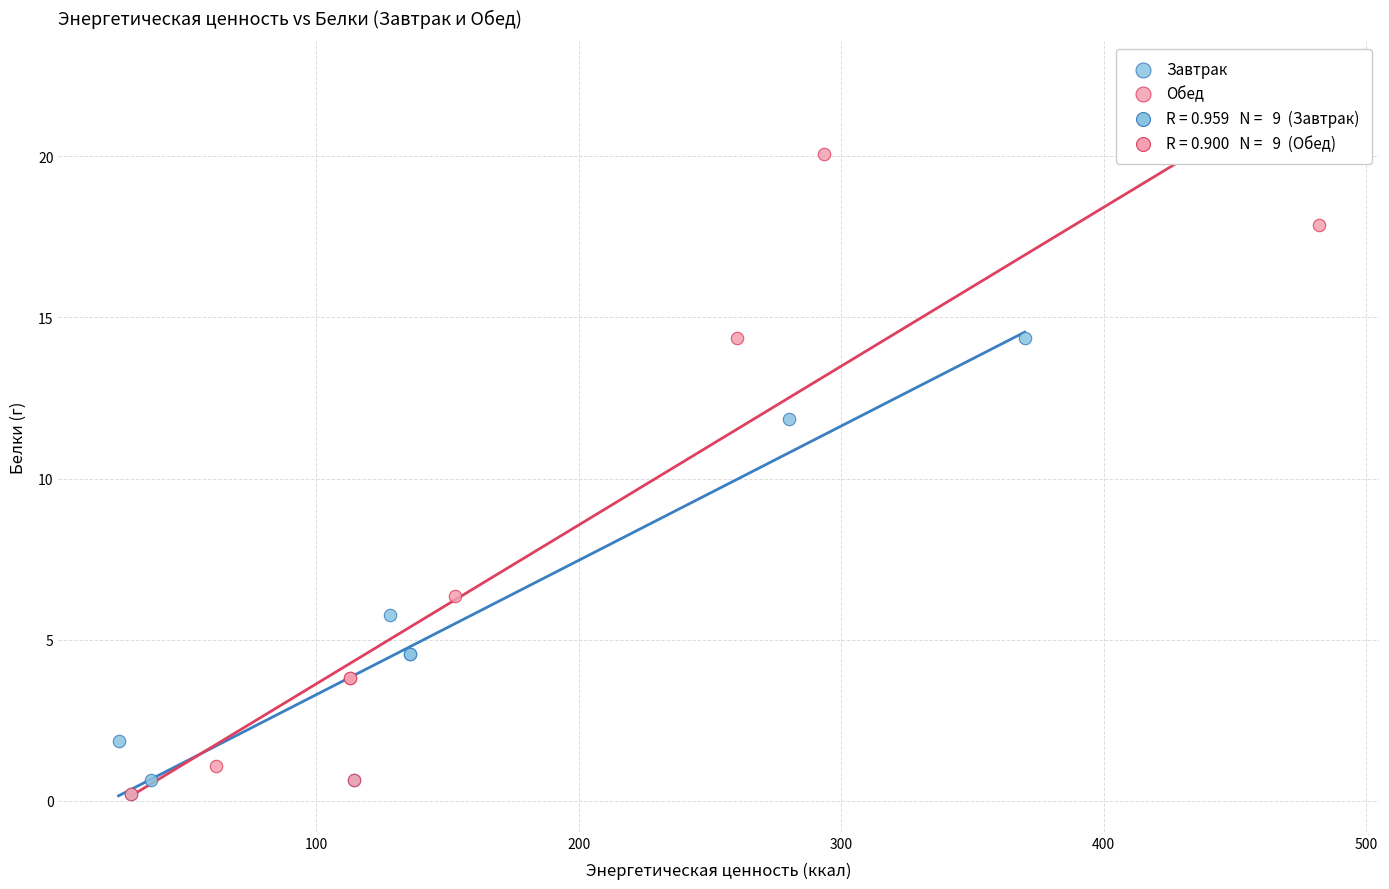

Which series contains the highest Y value?

Обед